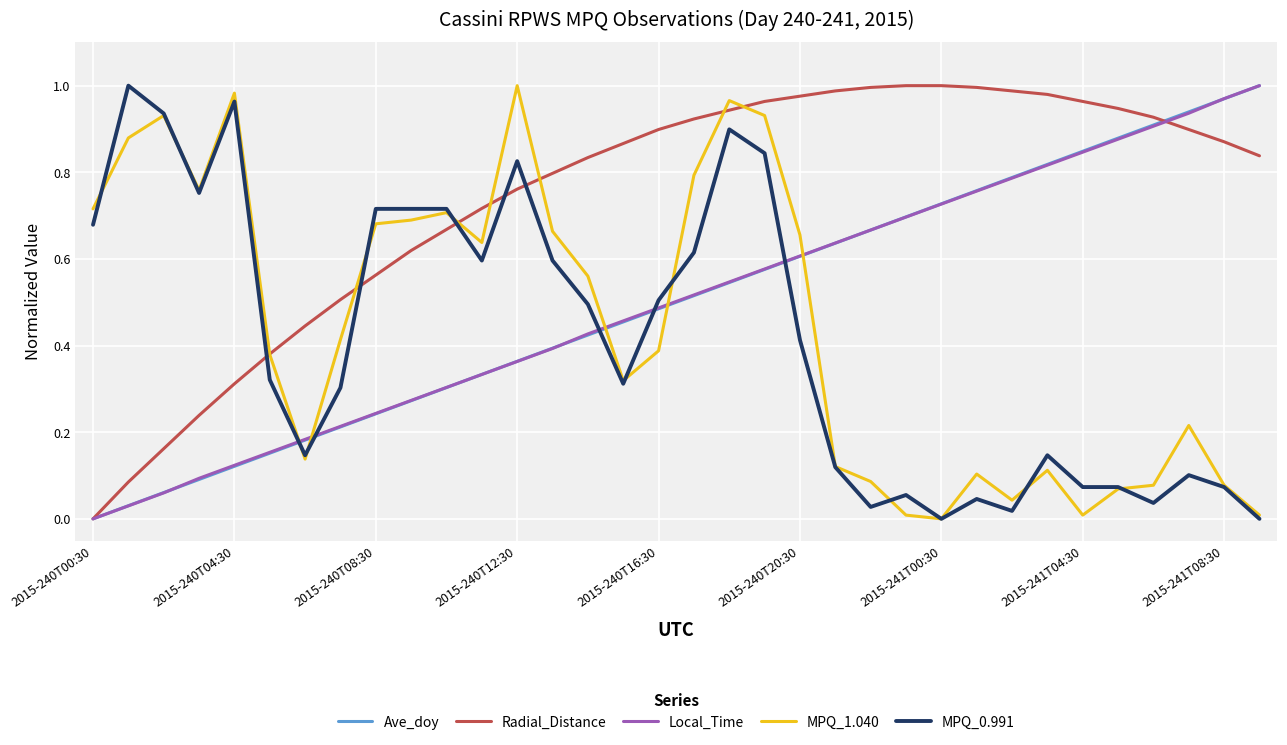

Does the chart have visible grid lines?

Yes